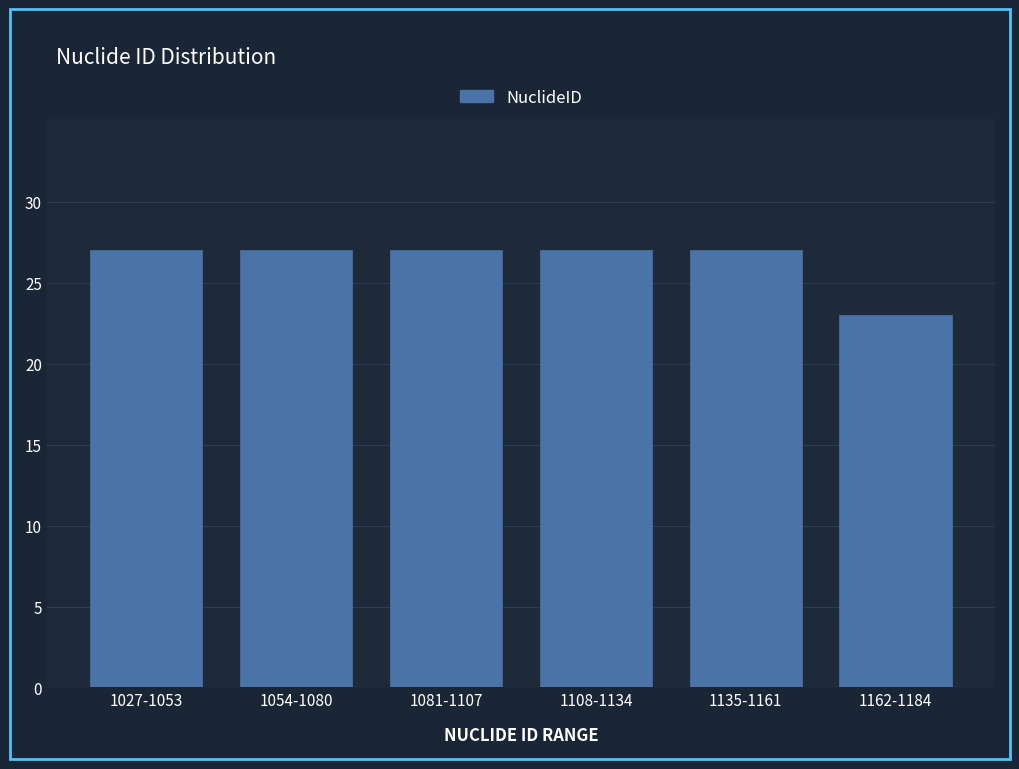

Reading left to right, transcribe all the data shown in this chart.

27	27	27	27	27	23